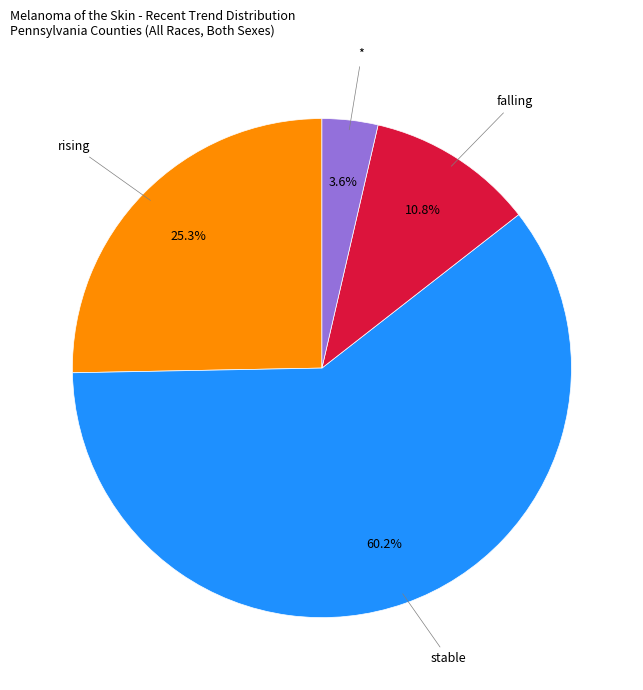

How many segments does this pie chart have?

4